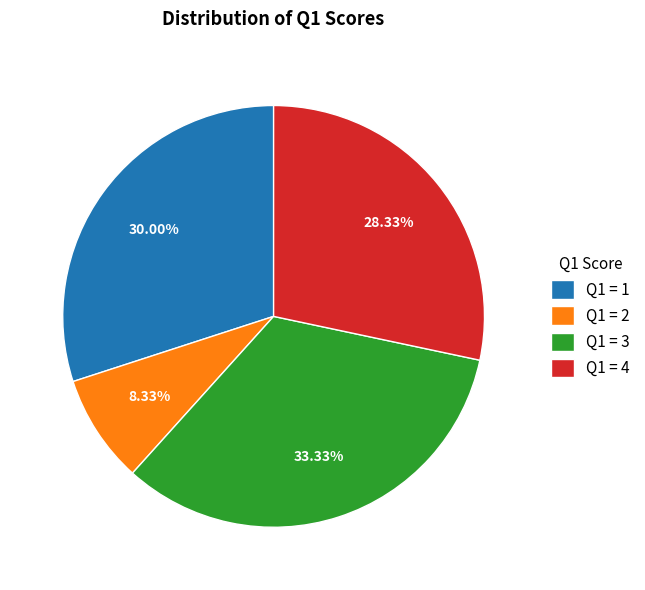

Rank the categories by value from lowest to highest.

Q1 = 2, Q1 = 4, Q1 = 1, Q1 = 3